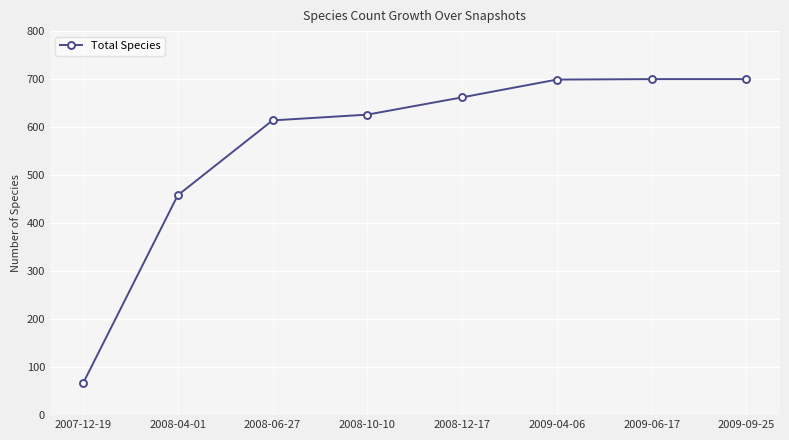

True or false: there are more than 2 points higher than both neighbors.

False